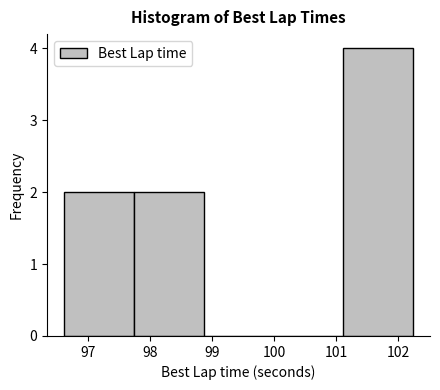

Over which range of the x-axis is the bar tallest?

101.1 to 102.2